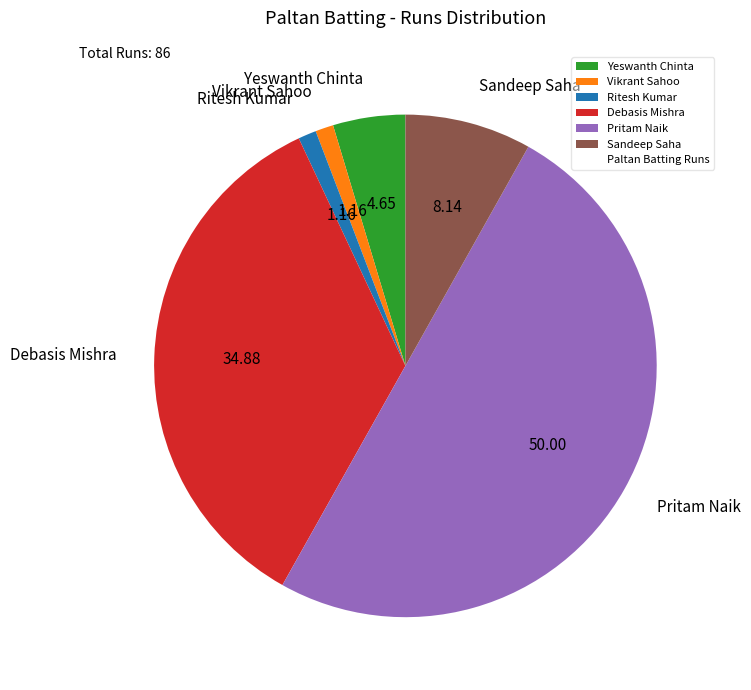

What is the largest slice in the pie chart?

Pritam Naik